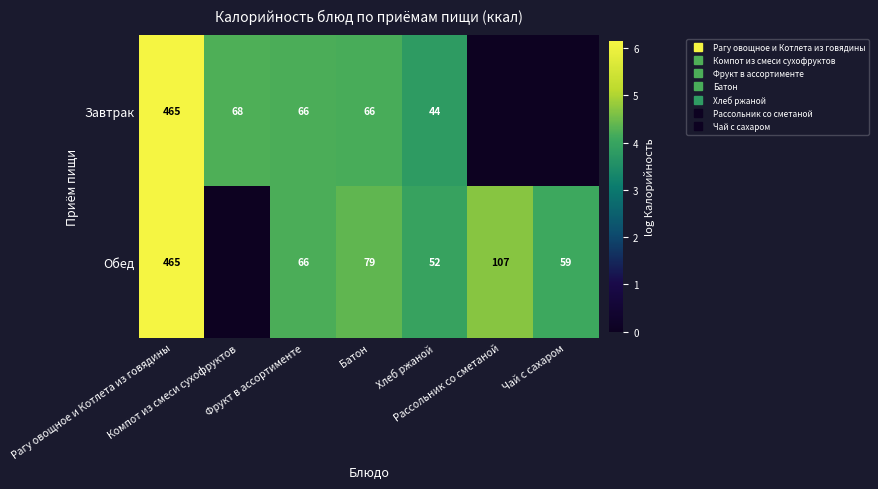

Is the value of Обед at Батон greater than the value of Завтрак at Батон?

Yes